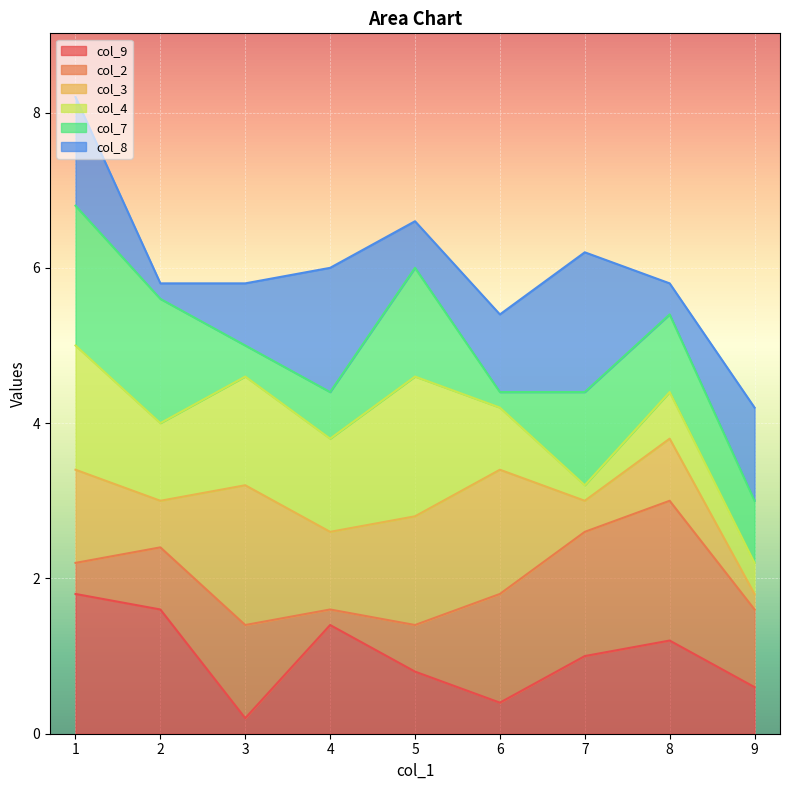

What is the total value across all series at 4?

6.0